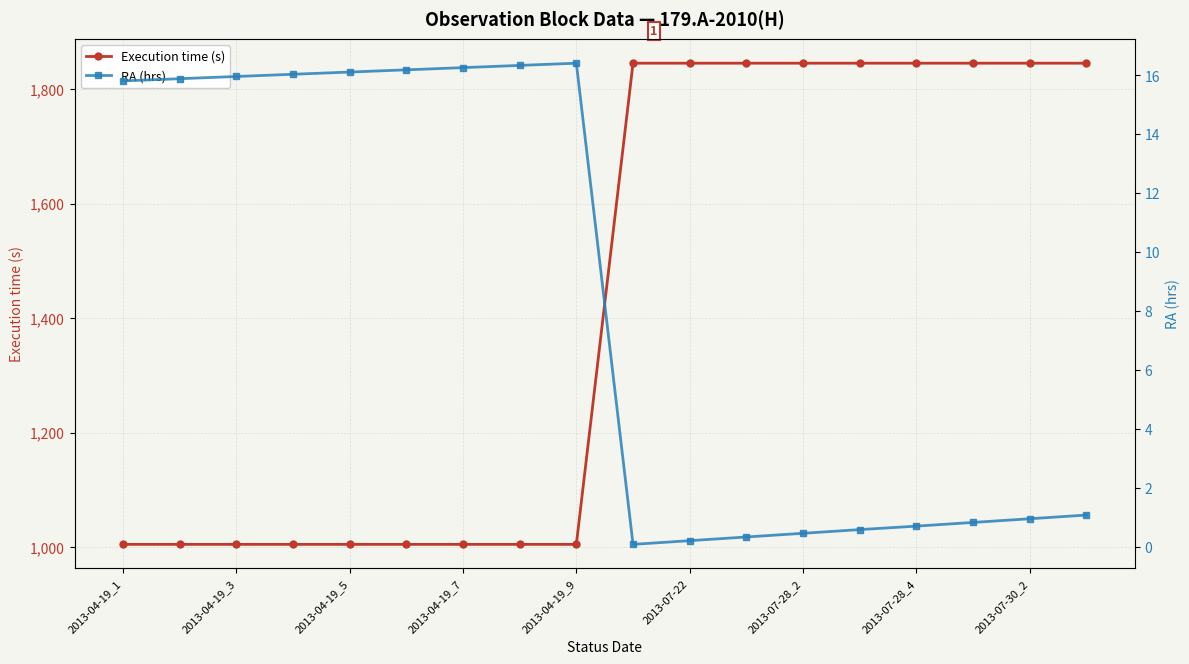

True or false: Execution time (s) has a value of 2629.2 at 2013-07-30_2.

False